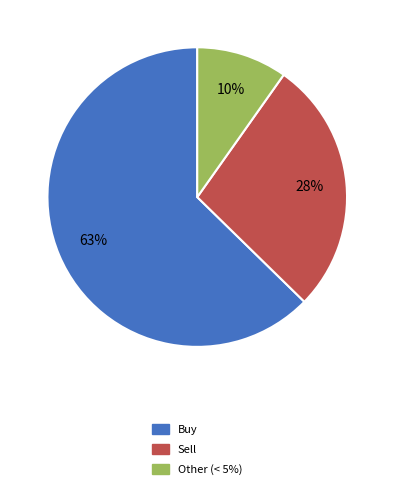

To the nearest percent, what portion does Other (< 5%) represent?

10%